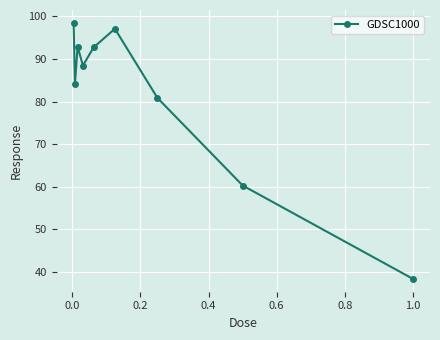

How many points are lower than both their immediate neighbors (excluding endpoints)?

2